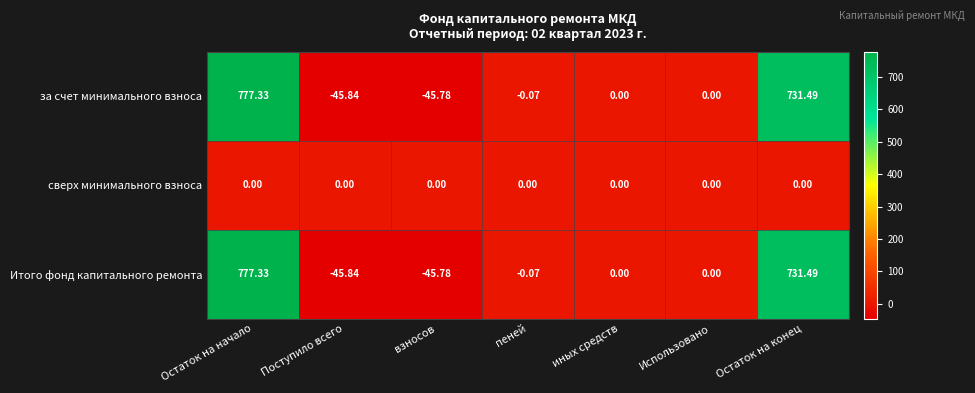

Where does the Итого фонд капитального ремонта series first go above 0?

Остаток на начало